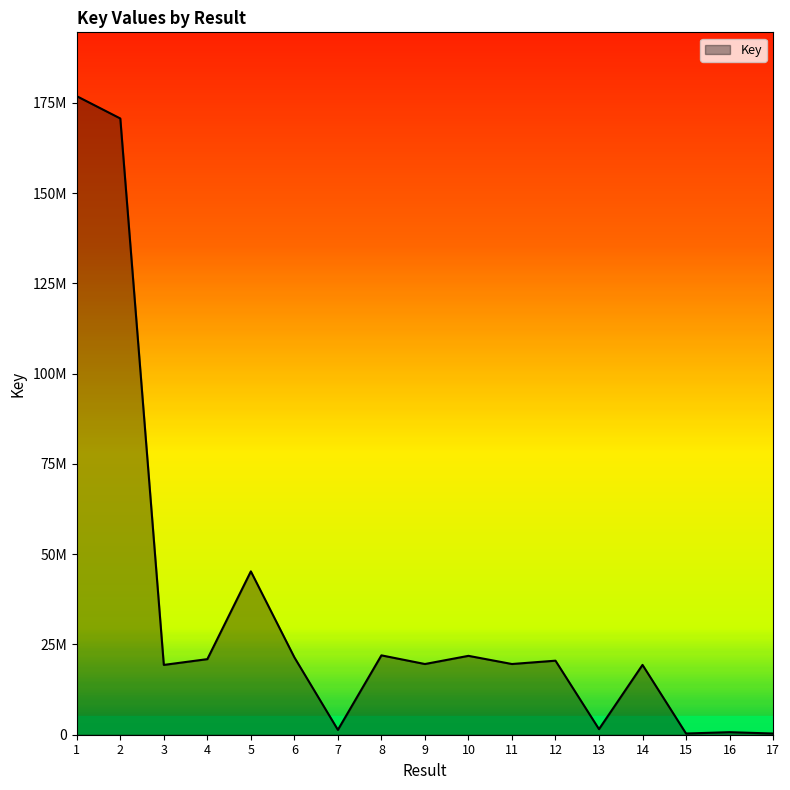

List the labels in order of value, smallest first.

17, 15, 16, 7, 13, 3, 14, 9, 11, 12, 4, 6, 10, 8, 5, 2, 1